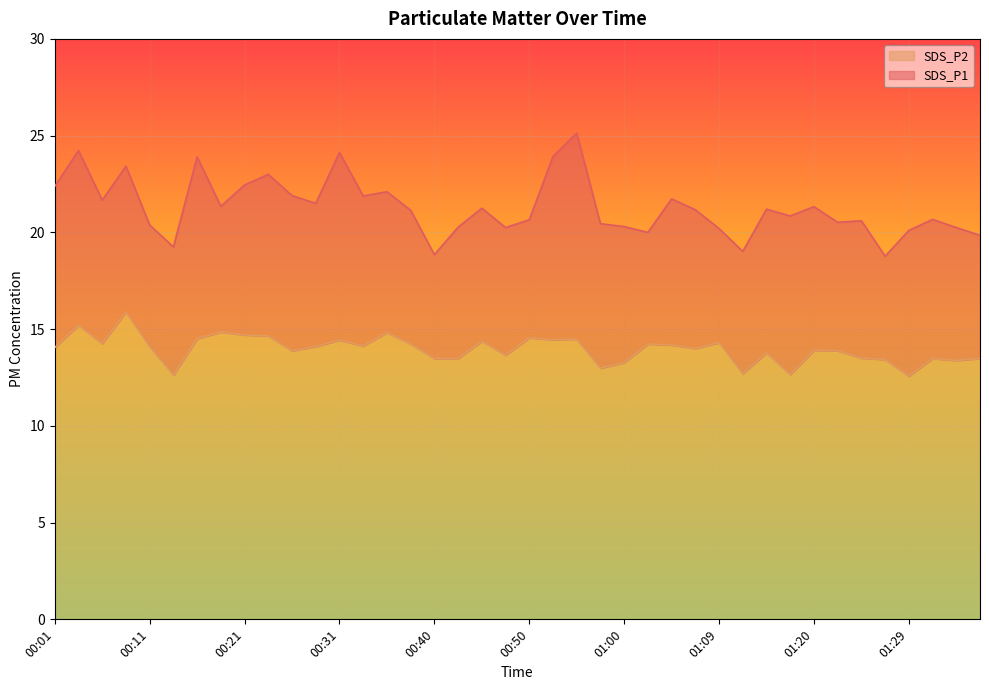

What is the approximate value of SDS_P2 at 00:47?

13.7